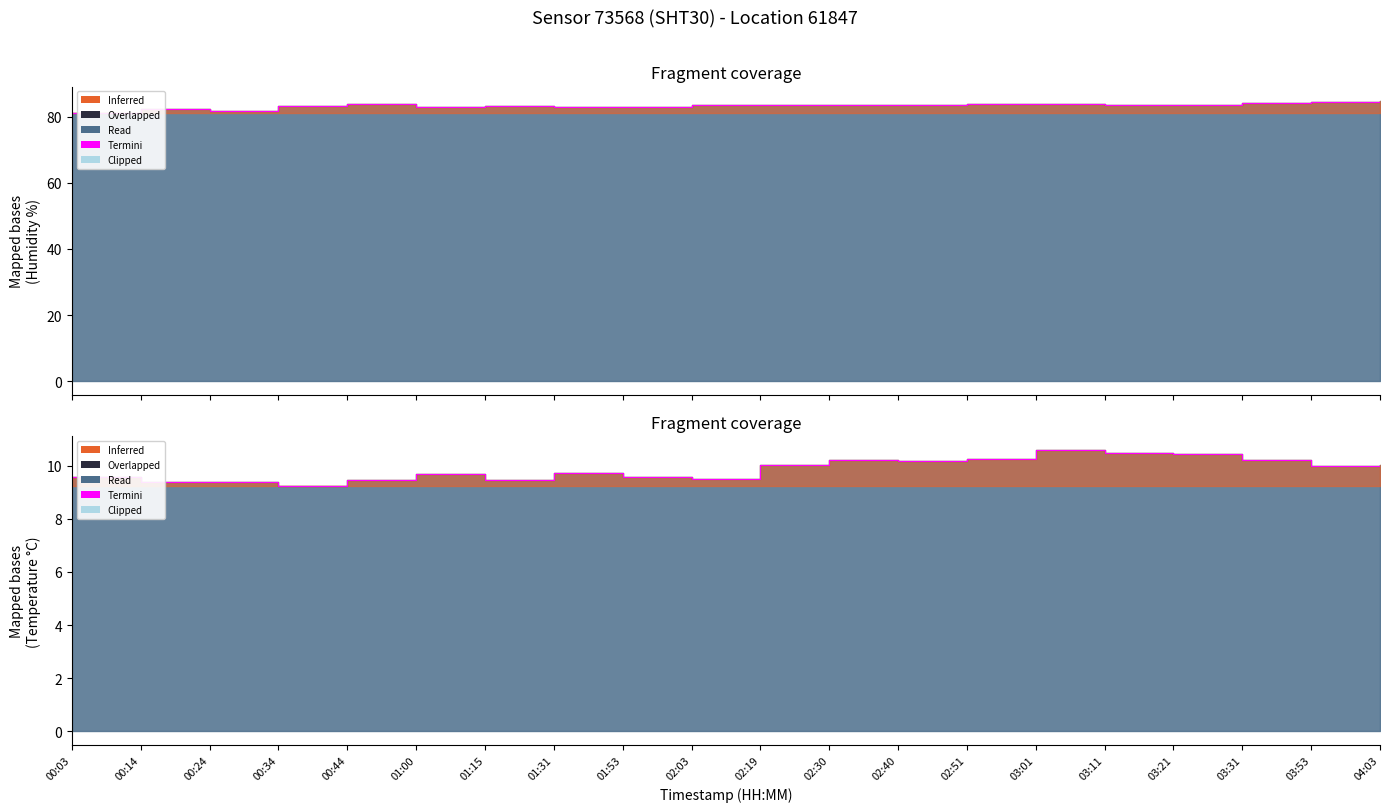

How many data points does each series have?

20